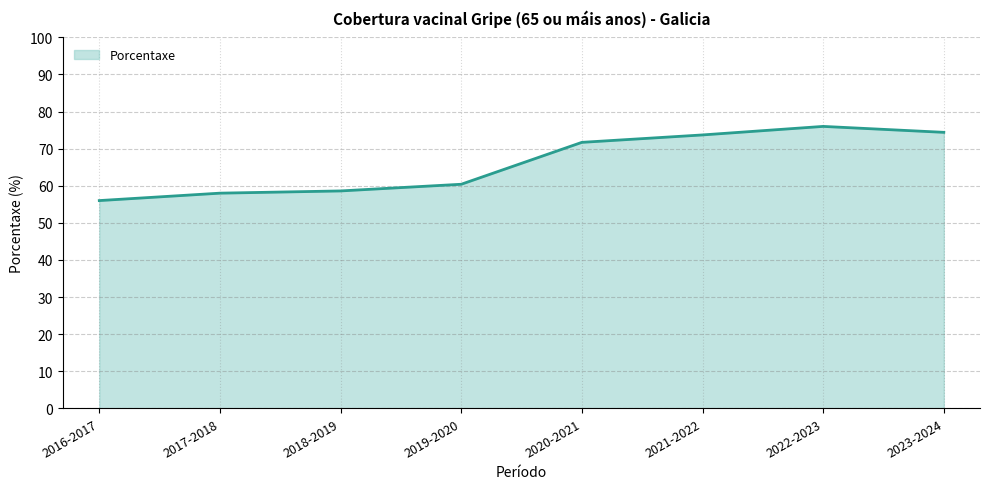

Reading left to right, list all the values displayed in this chart.

56.0	58.0	58.6	60.4	71.7	73.7	76.0	74.4